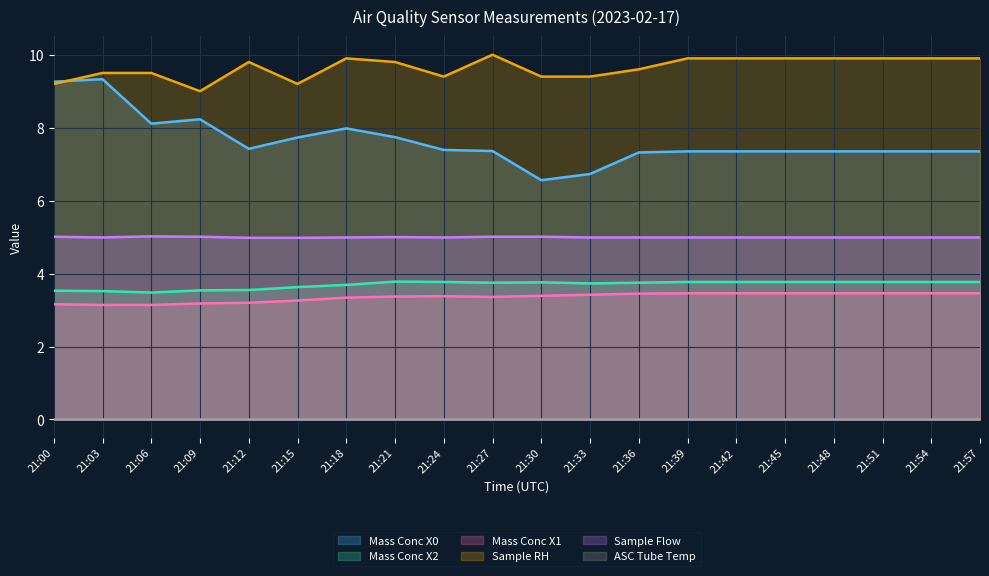

Between 21:30 and 21:21, which is larger?

21:21